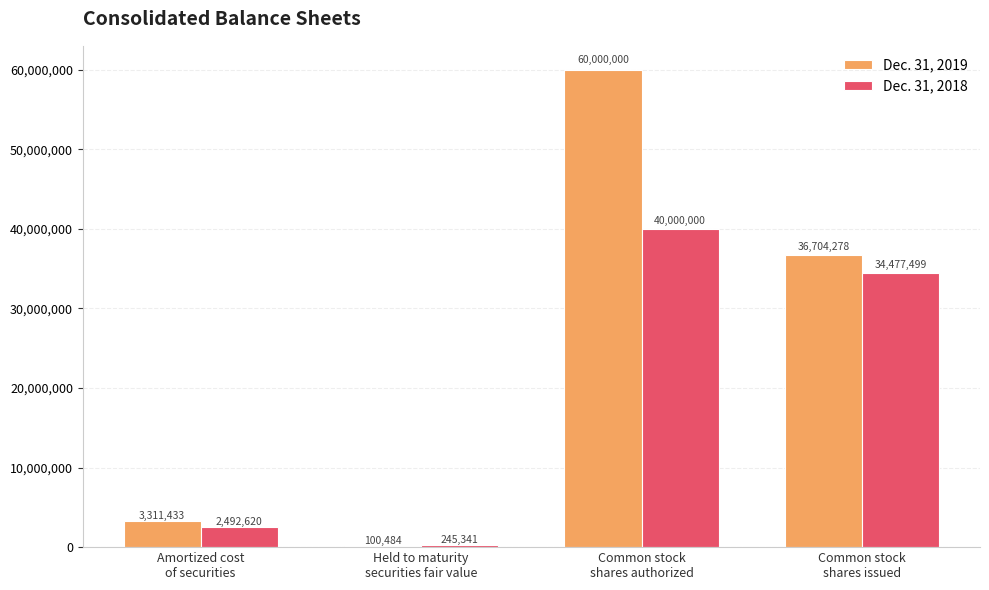

What is the highest value of the Dec. 31, 2019 series?

60000000